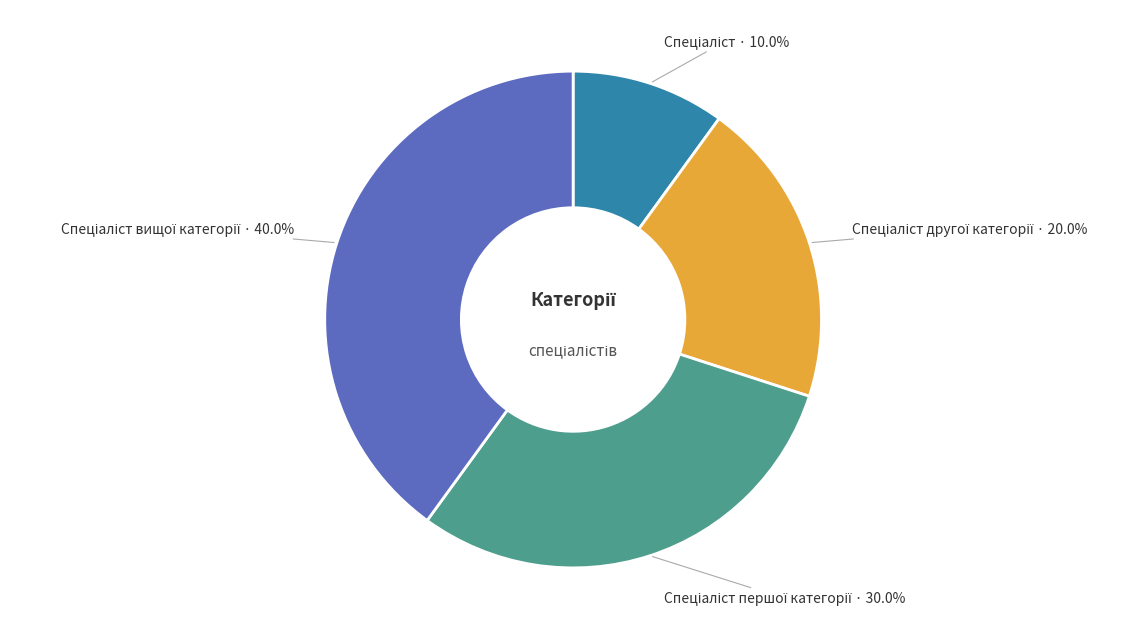

Does any single category account for the majority?

No